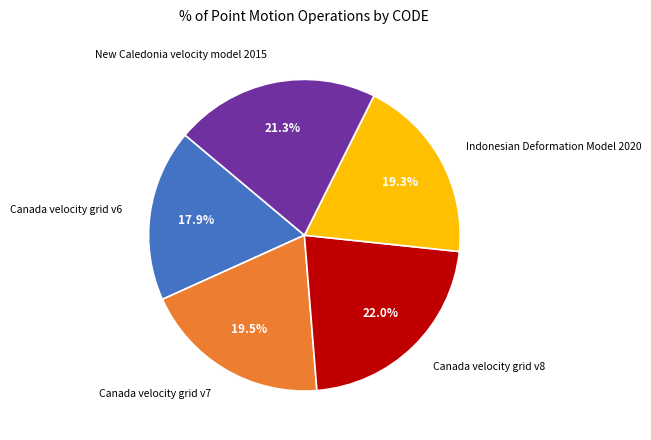

Count the number of slices in the pie.

5